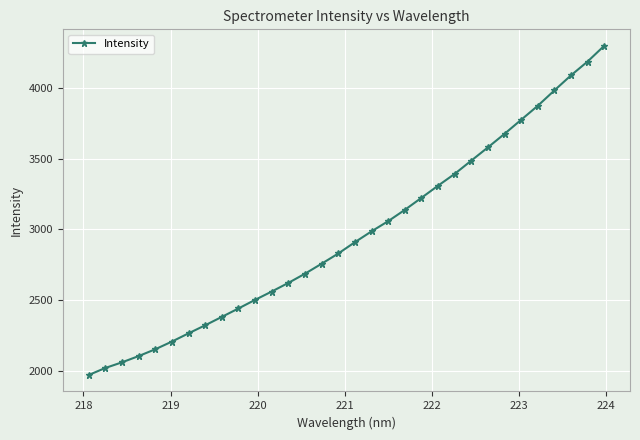

What is the value of the 17th point from the left?

2909.1